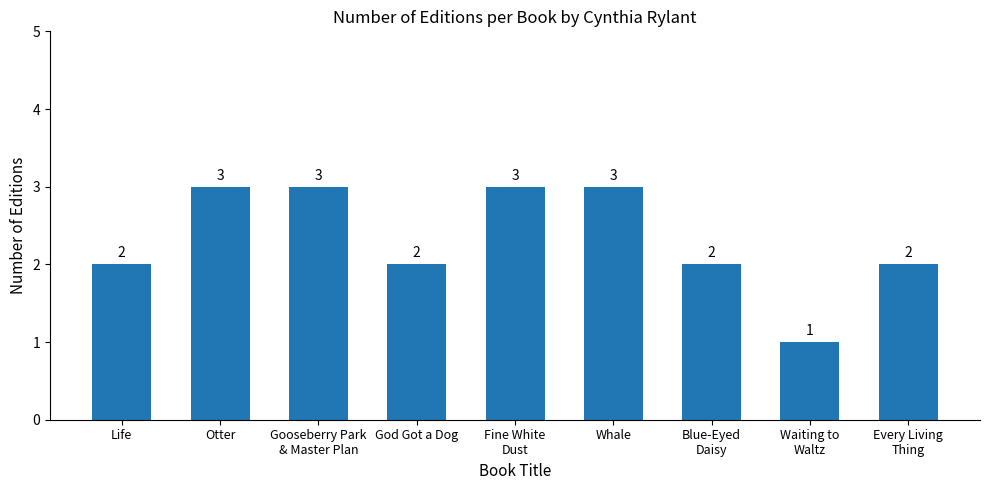

What is the smallest value displayed?

1